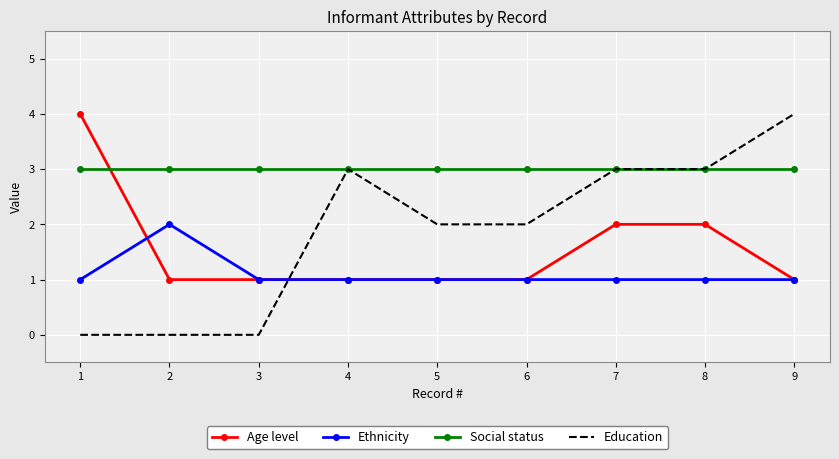

True or false: Social status and Ethnicity cross at least once.

False